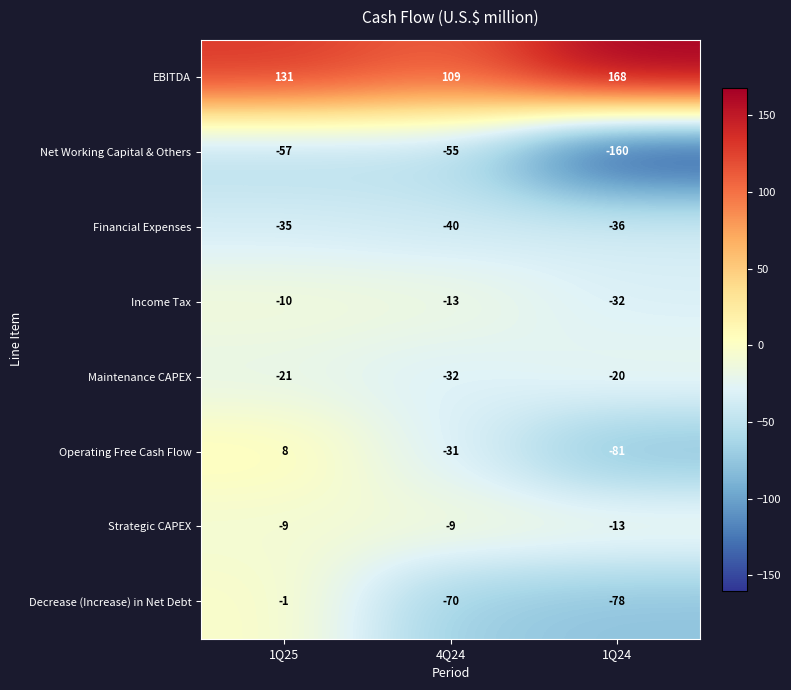

Rank the categories by EBITDA value from lowest to highest.

4Q24, 1Q25, 1Q24